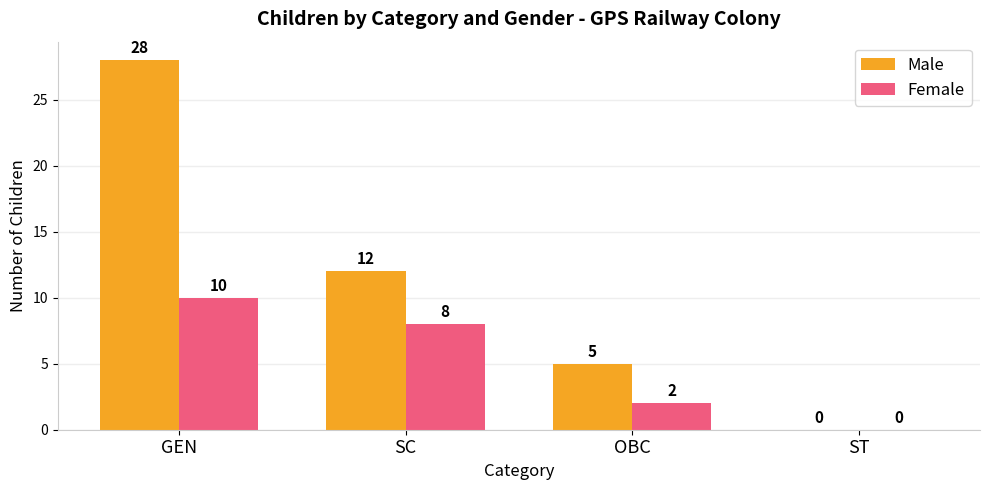

How many values in Male are above zero?

3